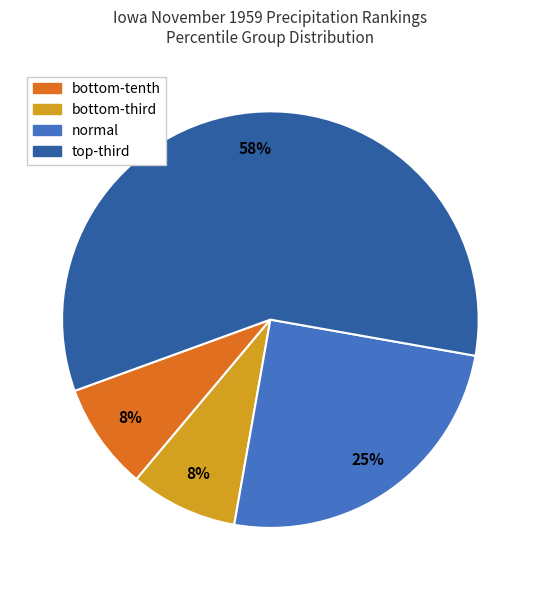

The normal slice represents 25% of the pie. True or false?

True